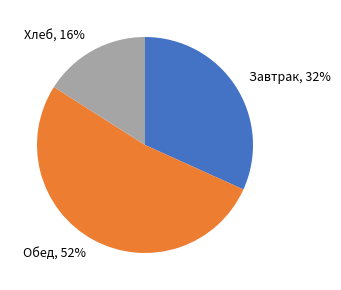

Approximately how many times larger is the value at Хлеб compared to Обед?

0.3